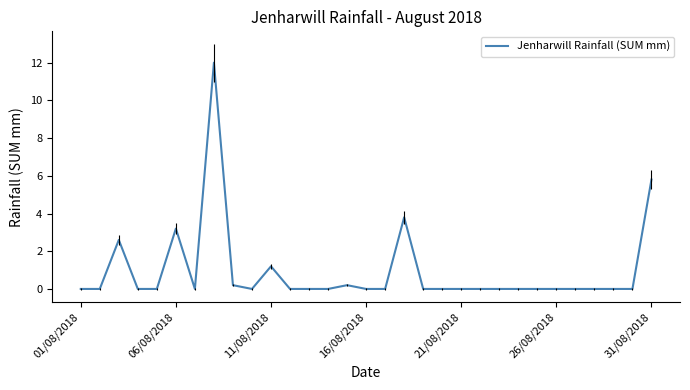

What is the difference between the maximum and minimum values?

12.0